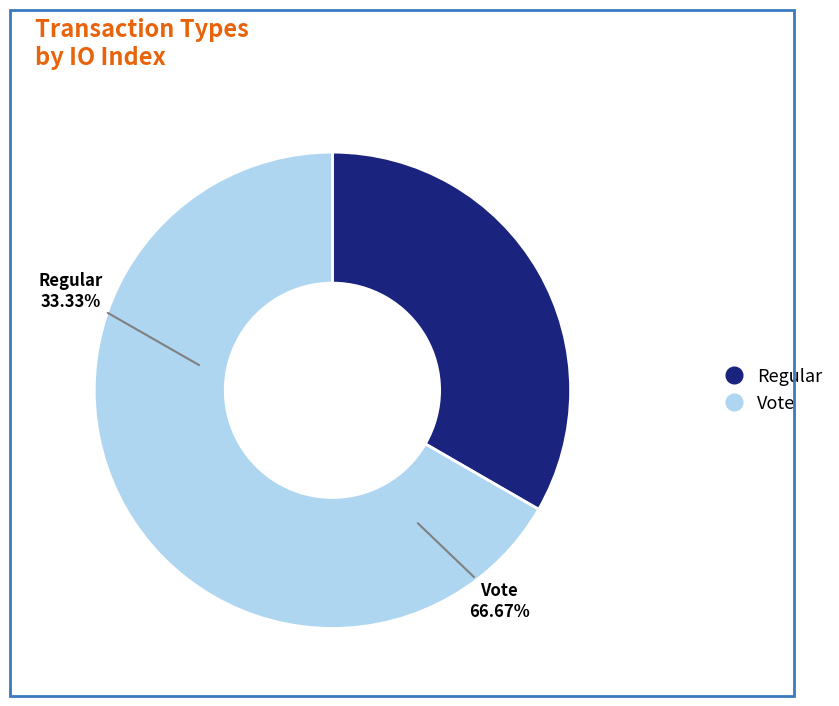

The Vote slice represents 61% of the pie. True or false?

False